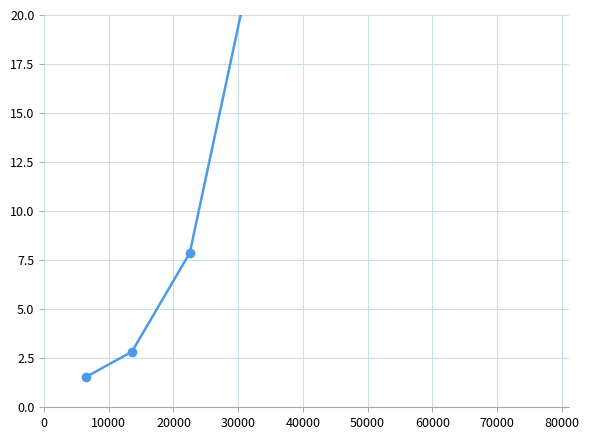

The chart shows a value of 38.7 at 30000. True or false?

False